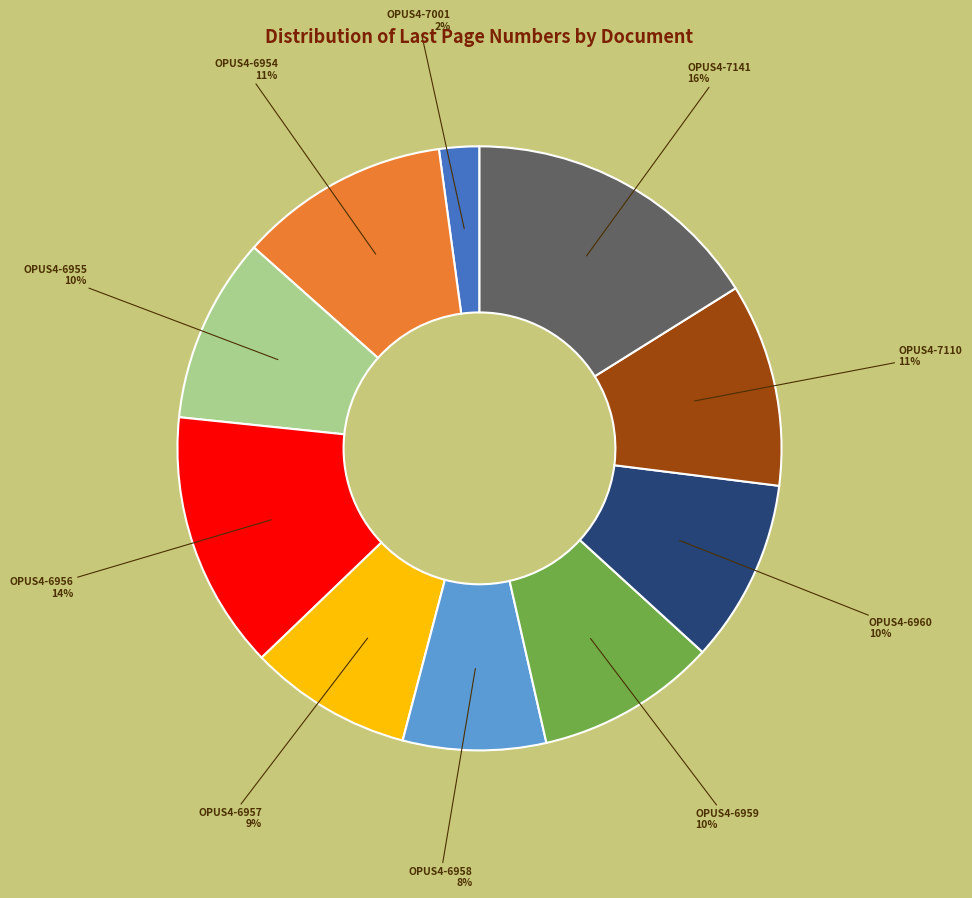

To the nearest percent, what is the average slice percentage?

10%